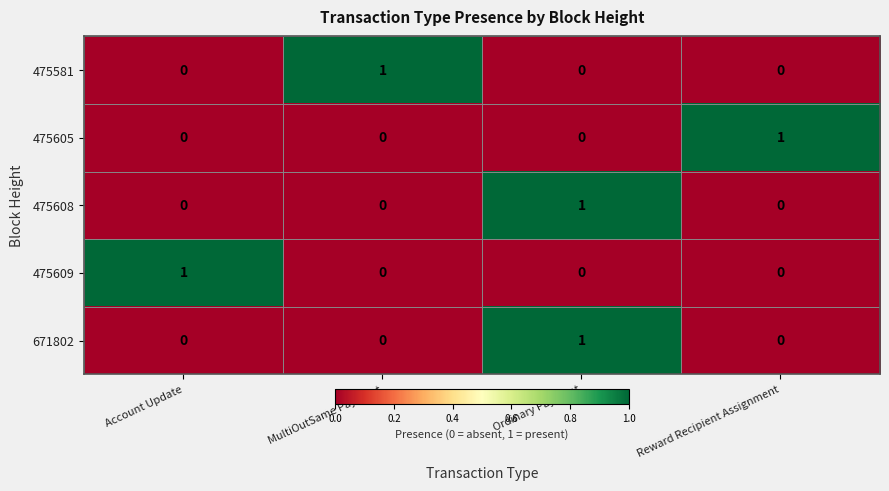

At which category is the sum across all series the highest?

Ordinary Payment